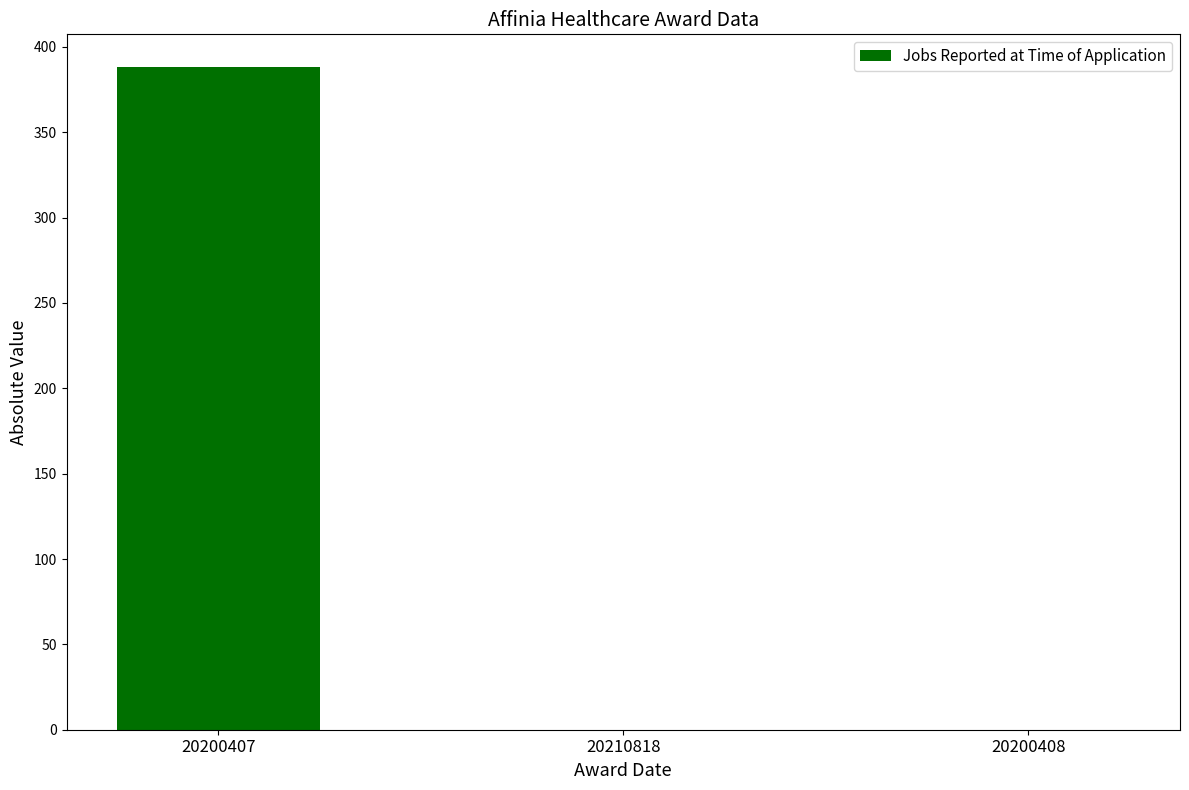

Which label corresponds to the largest value in the chart?

20200407